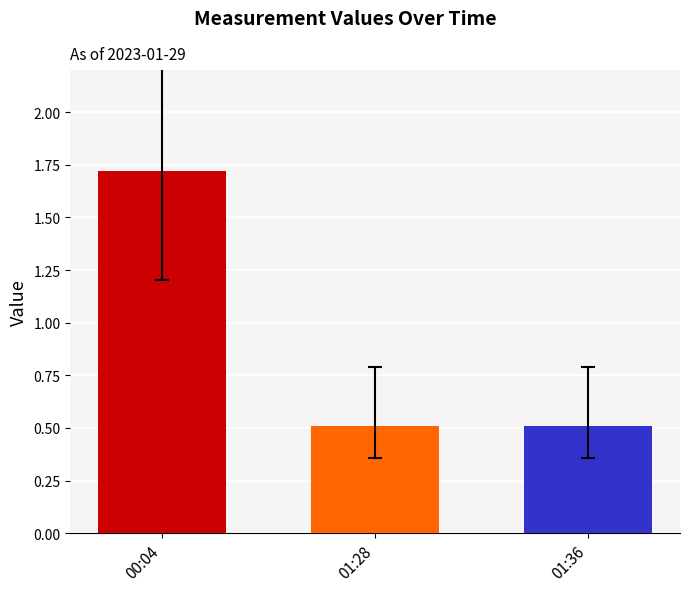

The chart shows a value of 0.3 at 01:36. True or false?

False